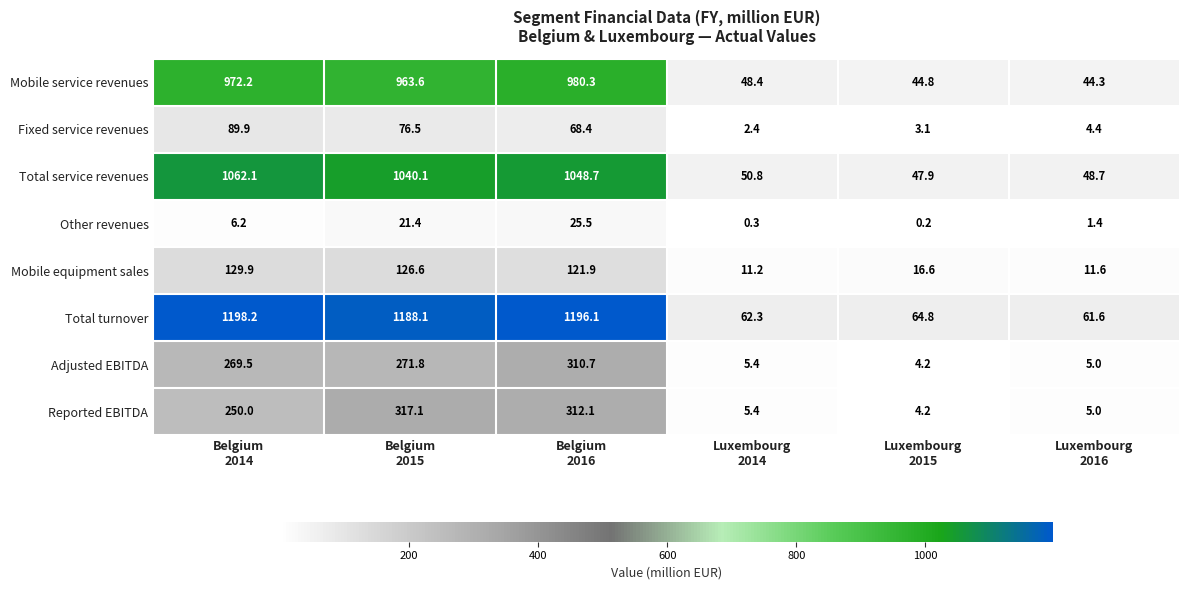

At how many categories does at least one series exceed 1099?

3